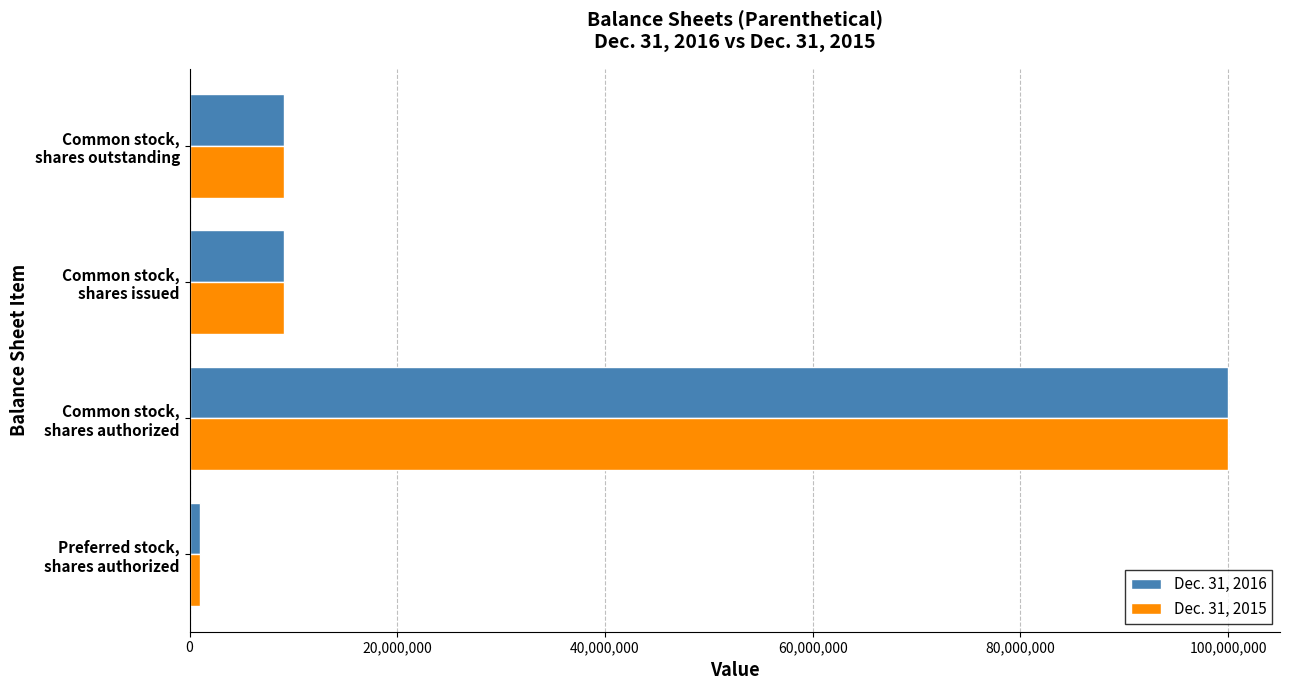

What is the sum of all Dec. 31, 2016 values?

119212500